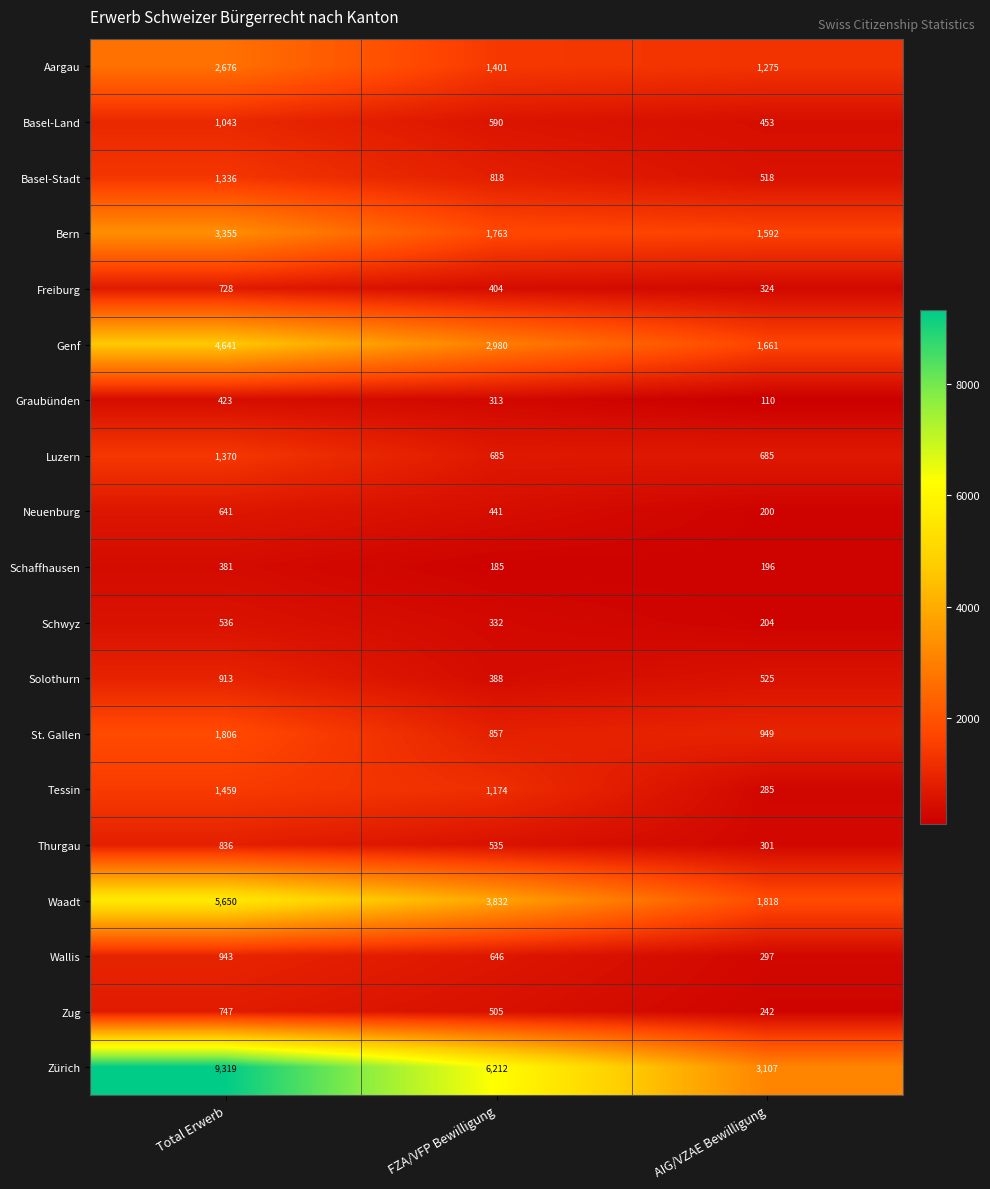

Which series has the largest range (max minus min)?

Zürich